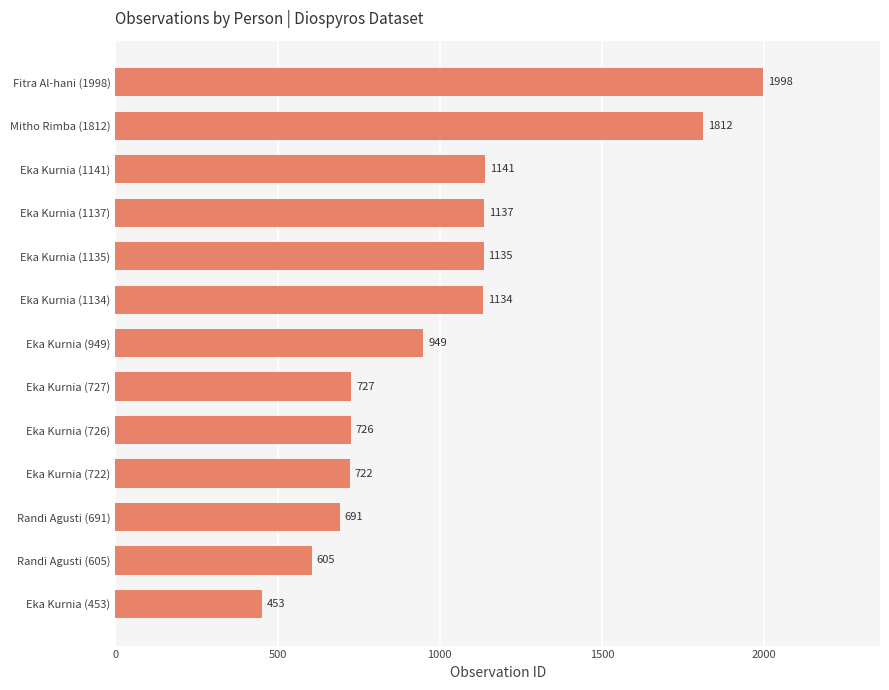

Between Eka Kurnia (1141) and Eka Kurnia (1135), which is larger?

Eka Kurnia (1141)